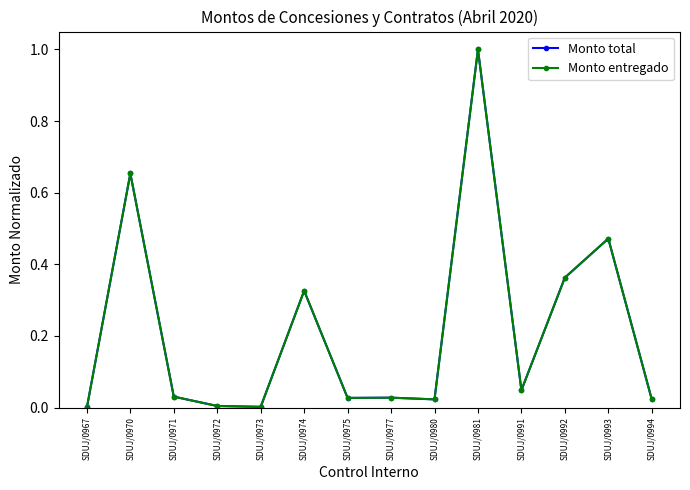

Does the chart have visible grid lines?

No